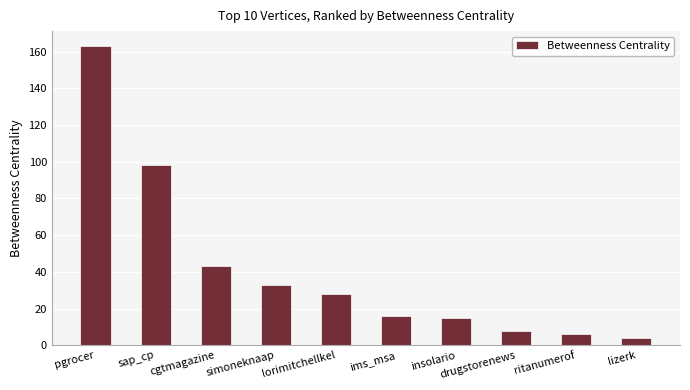

What is the greatest value displayed?

163